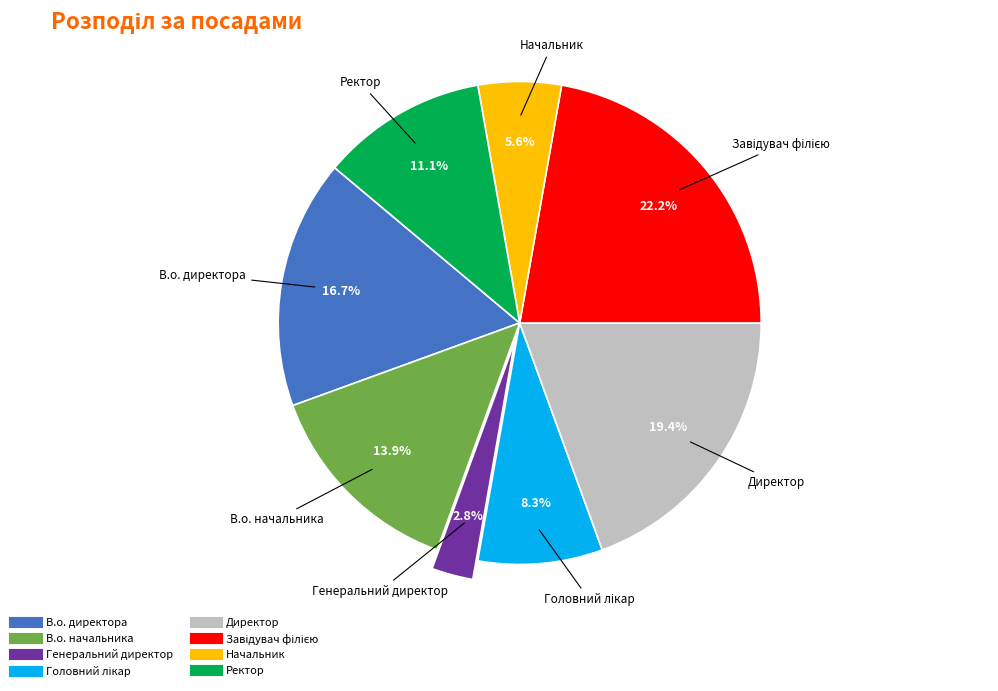

What portion of the pie excludes В.о. директора?

83.3%